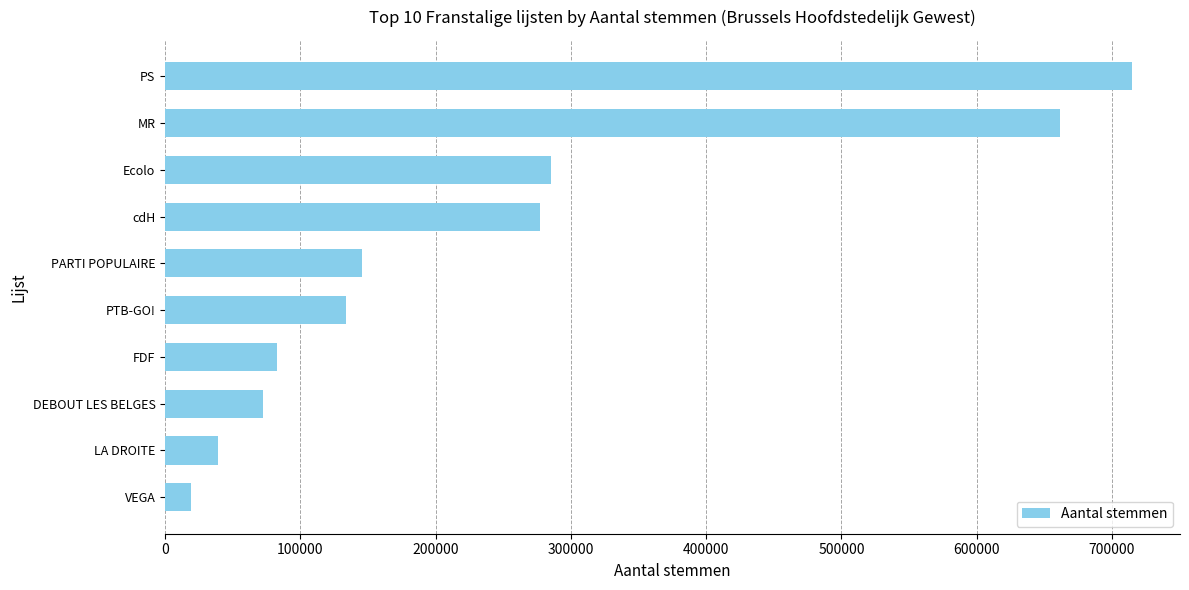

List the labels in order of value, smallest first.

VEGA, LA DROITE, DEBOUT LES BELGES, FDF, PTB-GO!, PARTI POPULAIRE, cdH, Ecolo, MR, PS